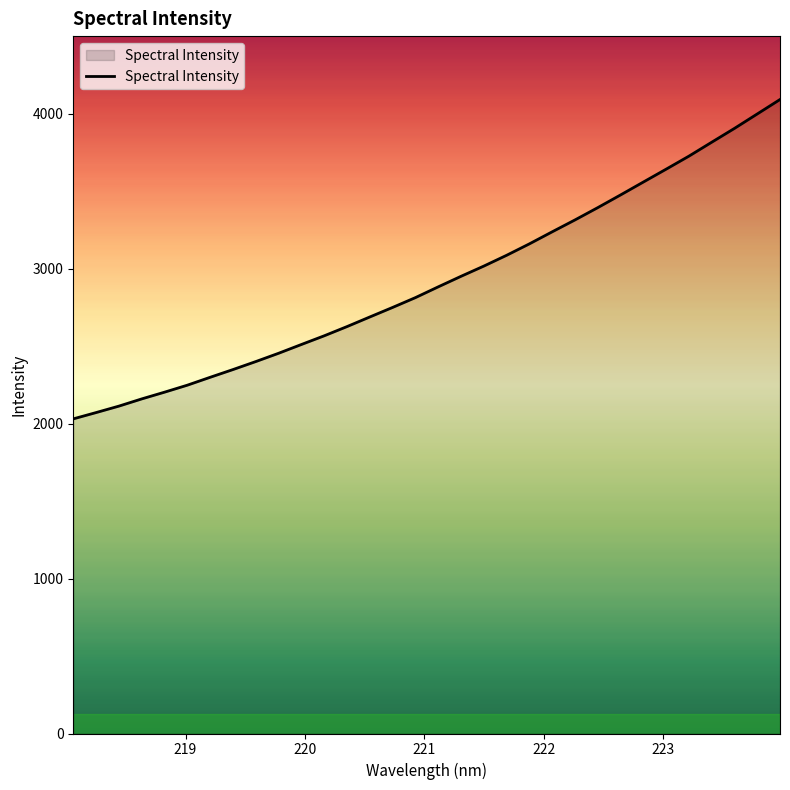

What is the difference between the maximum and minimum values?

2061.0